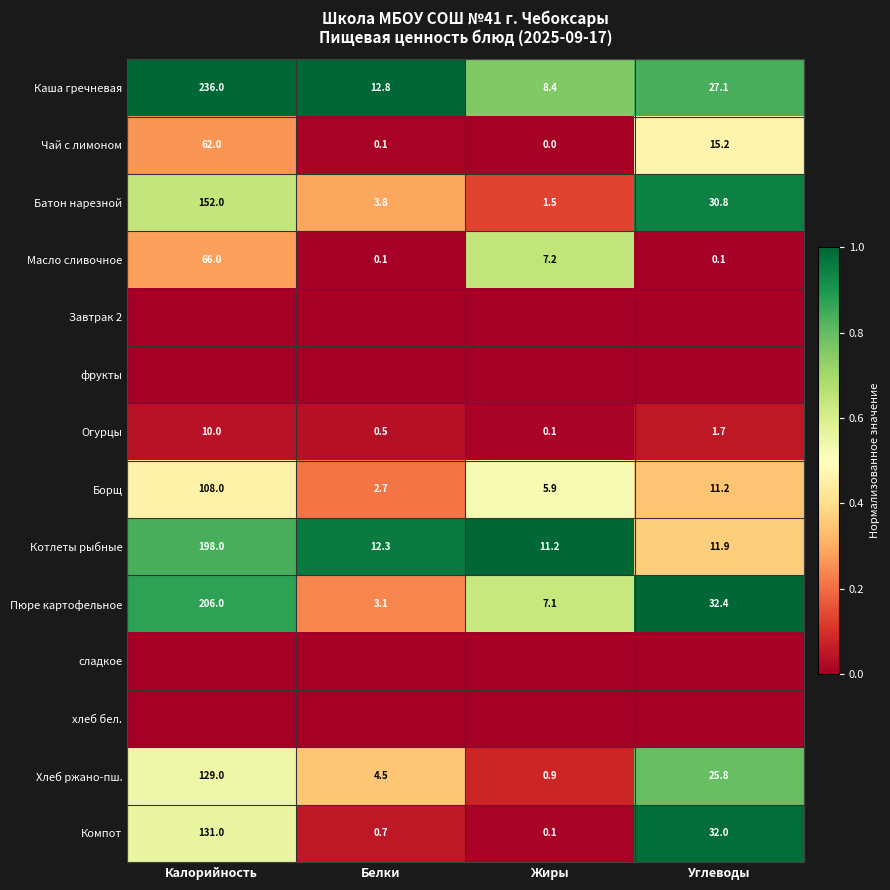

What is the approximate value of Пюре картофельное at Калорийность?

206.0